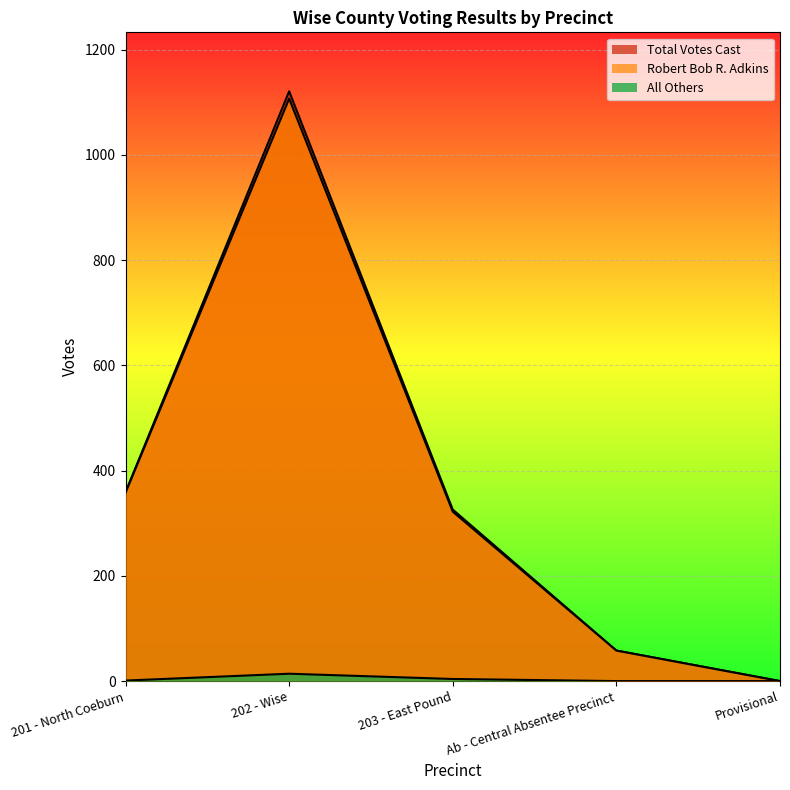

Reading left to right, extract all data points from this chart.

Total Votes Cast: 201 - North Coeburn=359	202 - Wise=1121	203 - East Pound=326	Ab - Central Absentee Precinct=58	Provisional=0
Robert Bob R. Adkins: 201 - North Coeburn=358	202 - Wise=1107	203 - East Pound=322	Ab - Central Absentee Precinct=58	Provisional=0
All Others: 201 - North Coeburn=1	202 - Wise=14	203 - East Pound=4	Ab - Central Absentee Precinct=0	Provisional=0